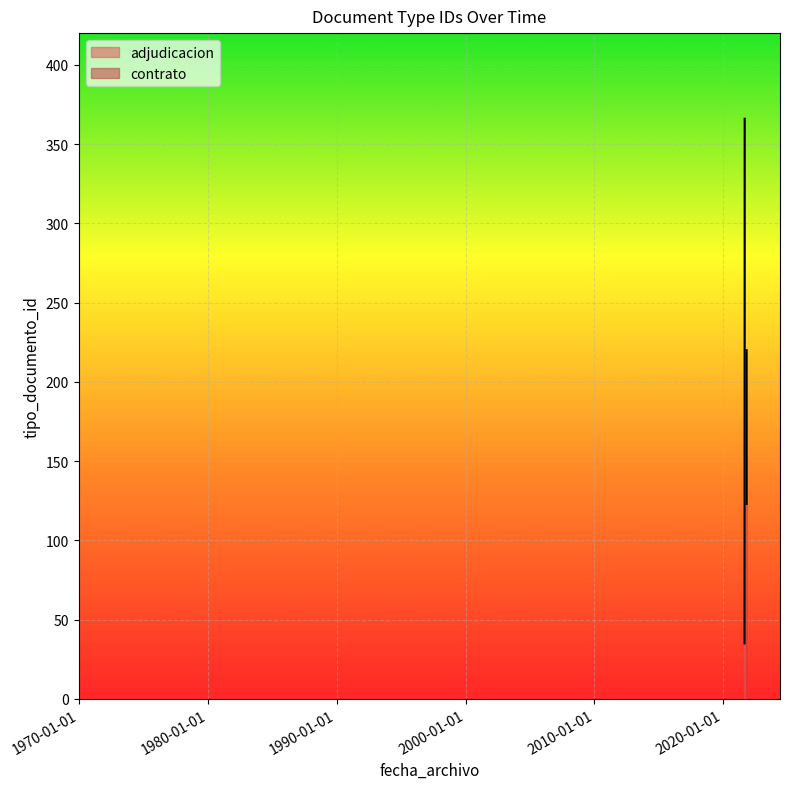

How many lines are shown in the chart?

1